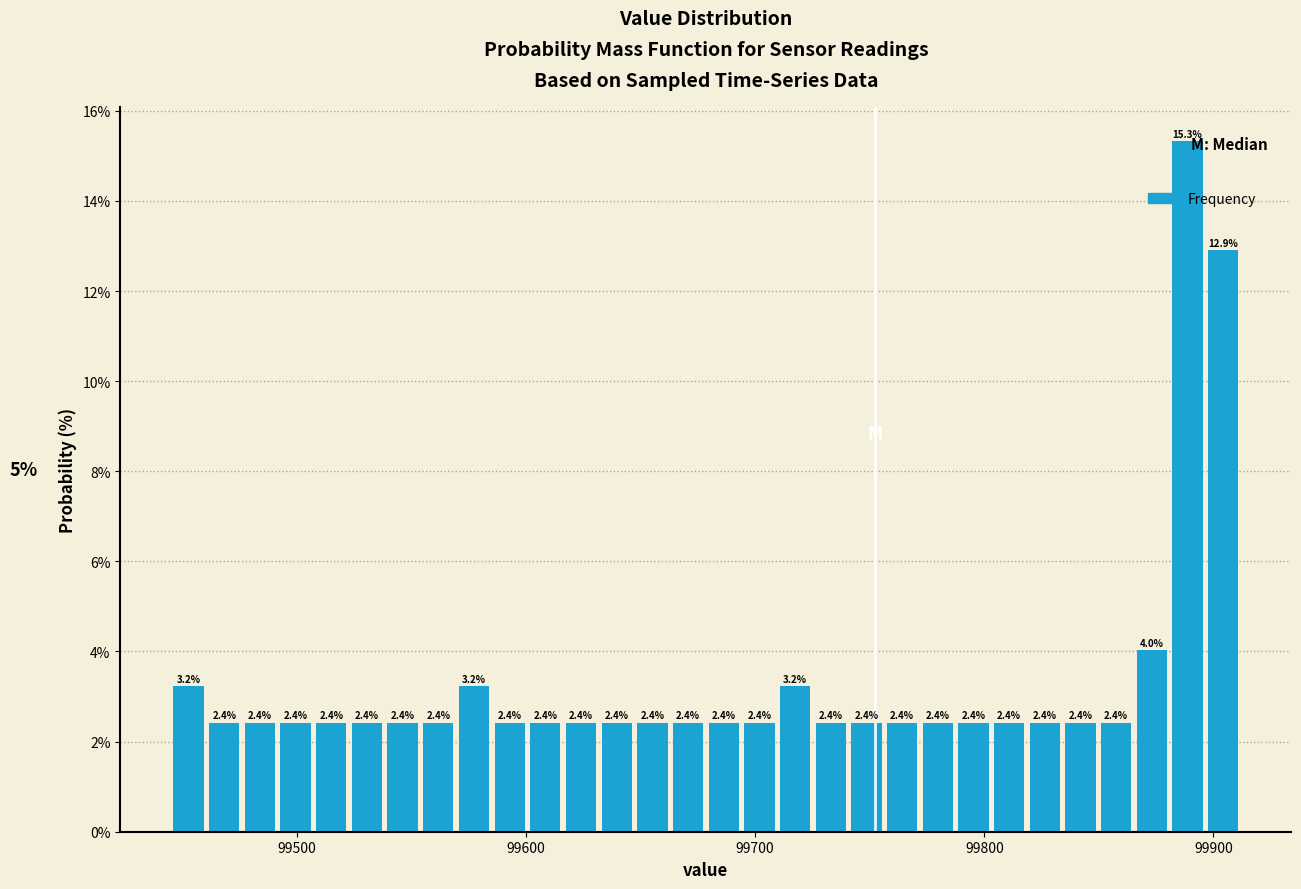

Around what value on the x-axis is the tallest bar? Give the approximate position of its centre, as read against the axis.

99890